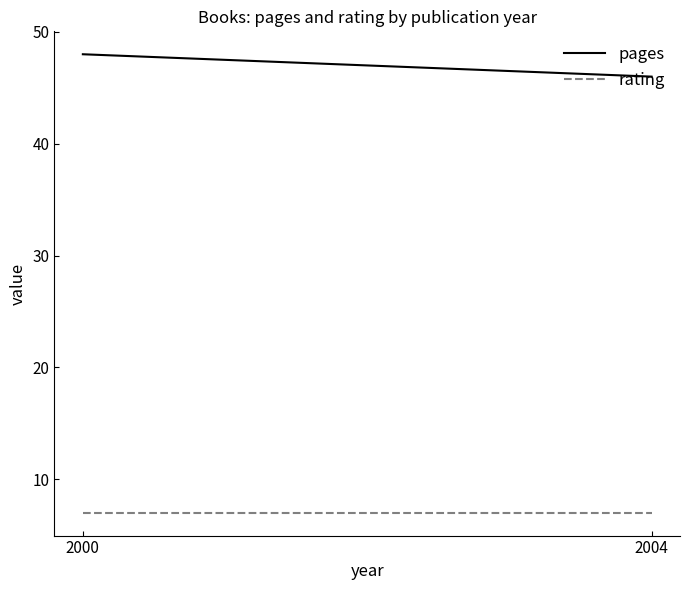

Which series has the largest total across all categories?

pages